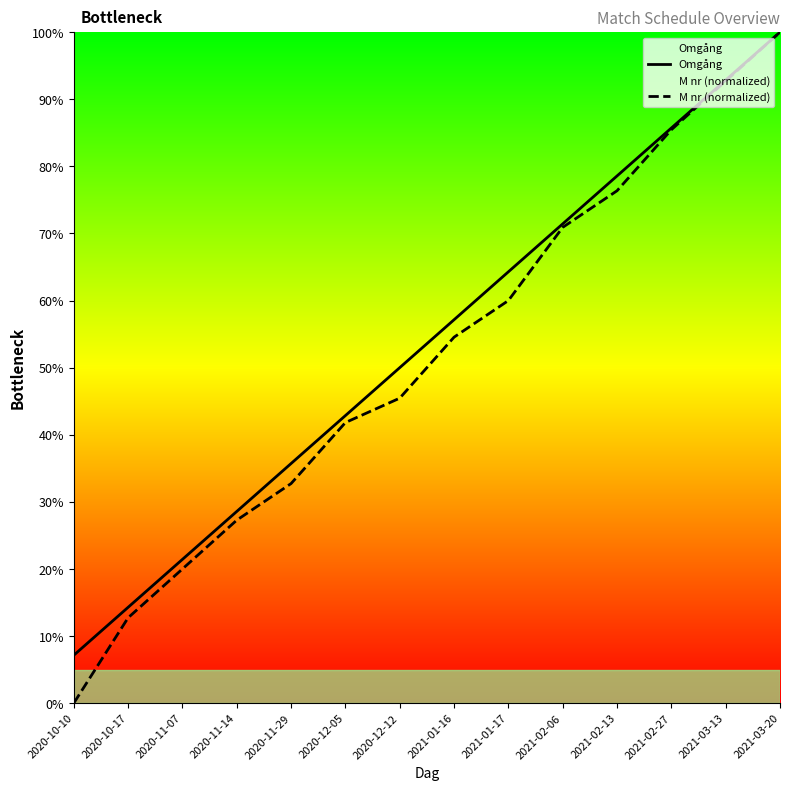

True or false: M nr (normalized) has more than 2 interior local peaks.

False